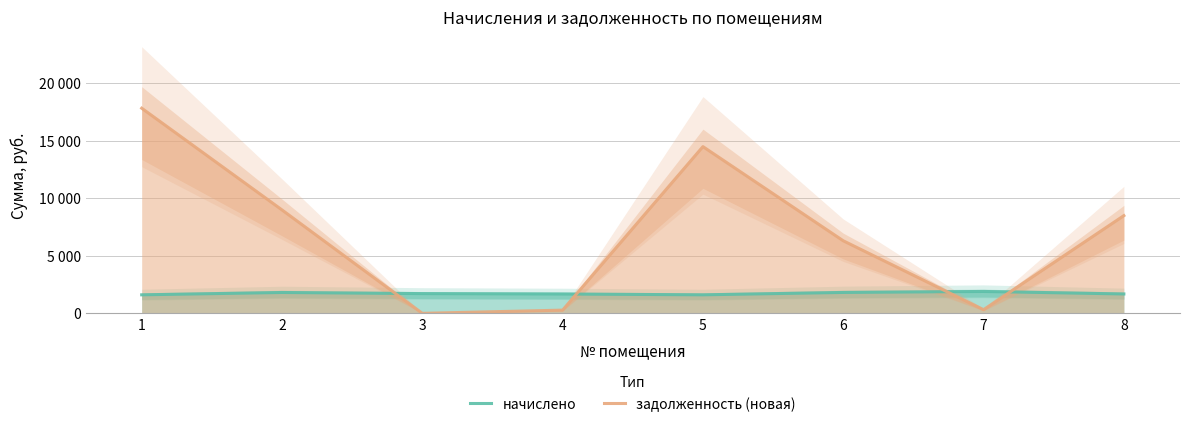

True or false: начислено and задолженность (новая) cross at least once.

True